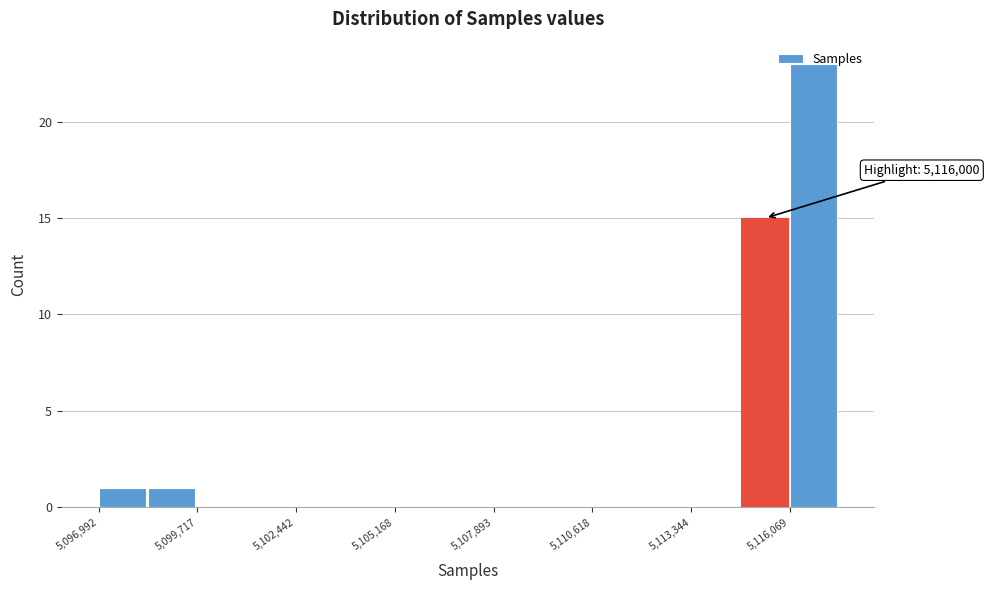

Read against the x-axis, roughly where is the centre of the tallest bar?

5116500